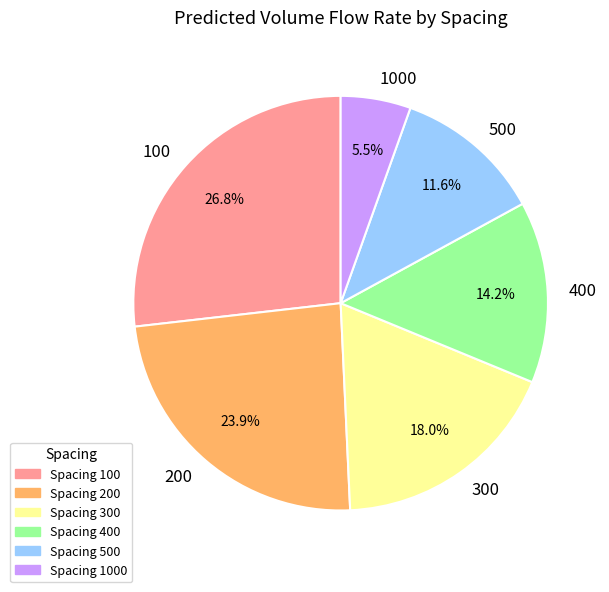

Is Spacing 1000 the majority of the pie?

No